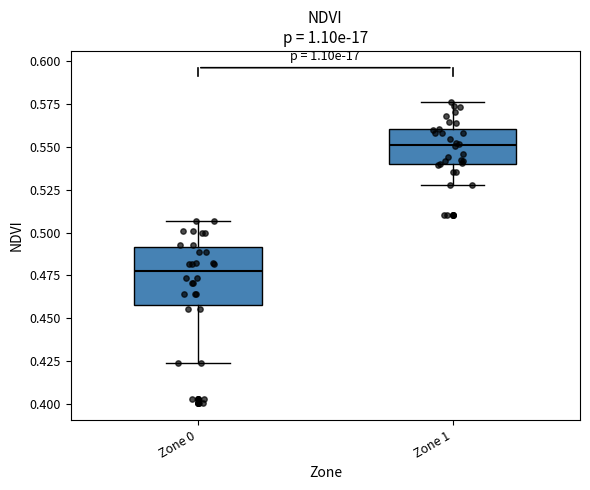

Reading left to right, transcribe this box plot: for each box, give where its median line is, the range the box spans, and where its two whiskers end, as read against the y-axis. The values are not printed on the chart, so give them approximately, as read against the axis.

Zone 0: median 0.480, box 0.460 to 0.490, whiskers 0.425 to 0.505
Zone 1: median 0.550, box 0.540 to 0.560, whiskers 0.525 to 0.575